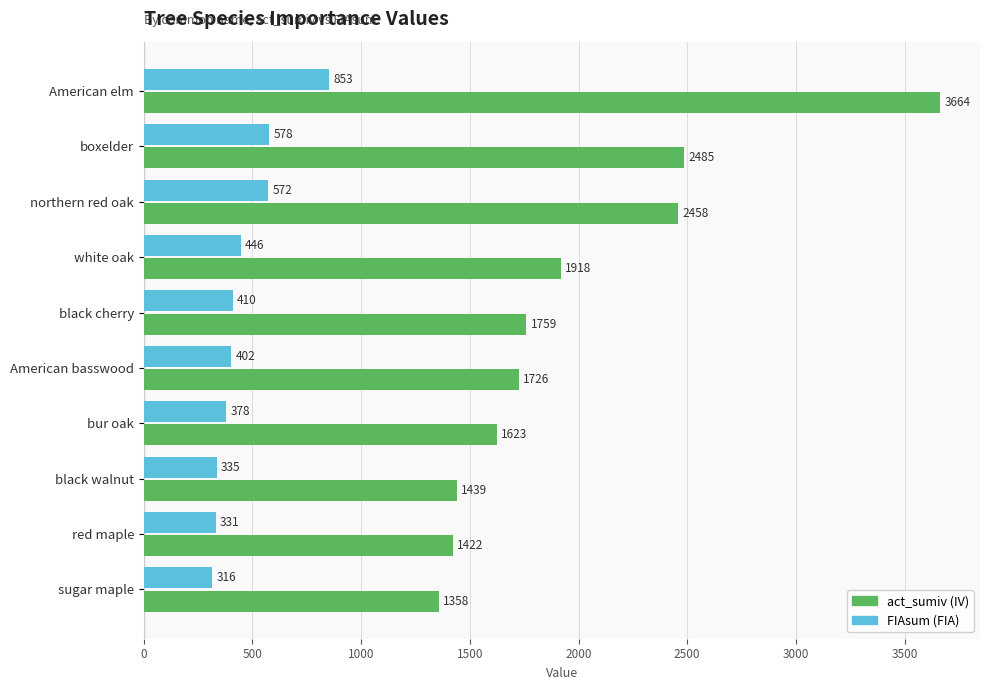

At which category is the sum across all series the highest?

American elm